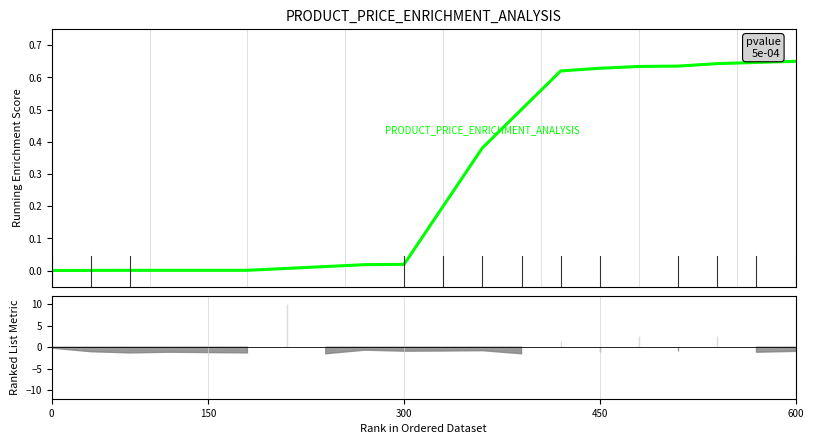

What is the difference between the maximum and minimum values?

0.6